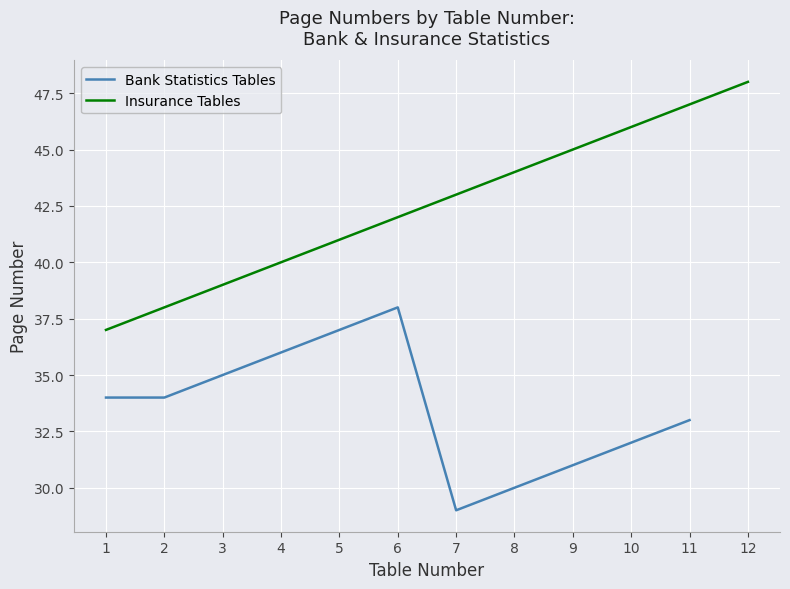

Count the number of categories in the chart.

12